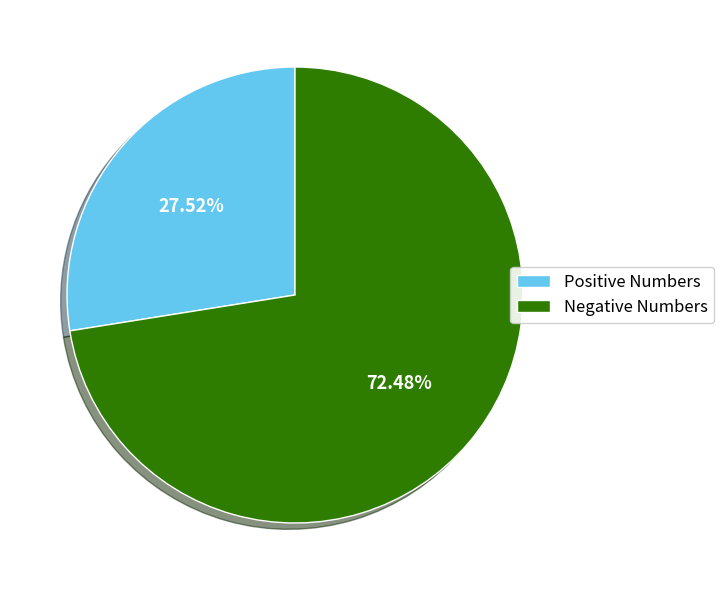

What is the largest slice in the pie chart?

Negative Numbers